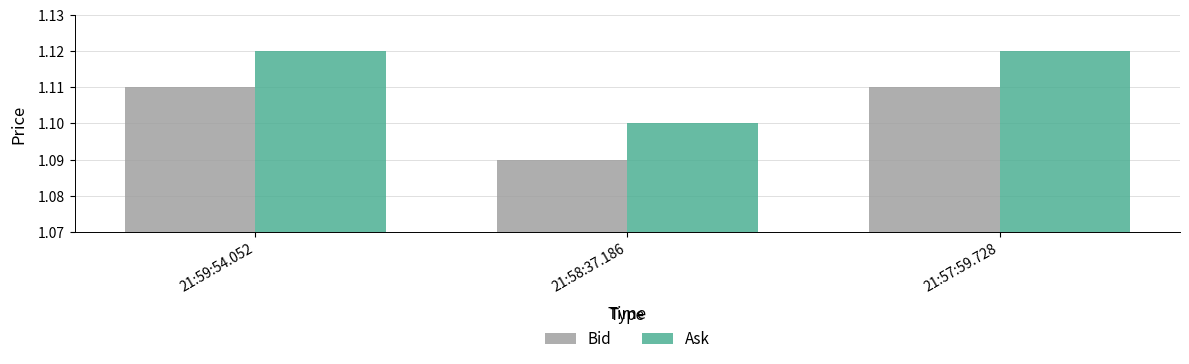

Is the value of Bid at 21:57:59.728 greater than the value of Ask at 21:58:37.186?

Yes